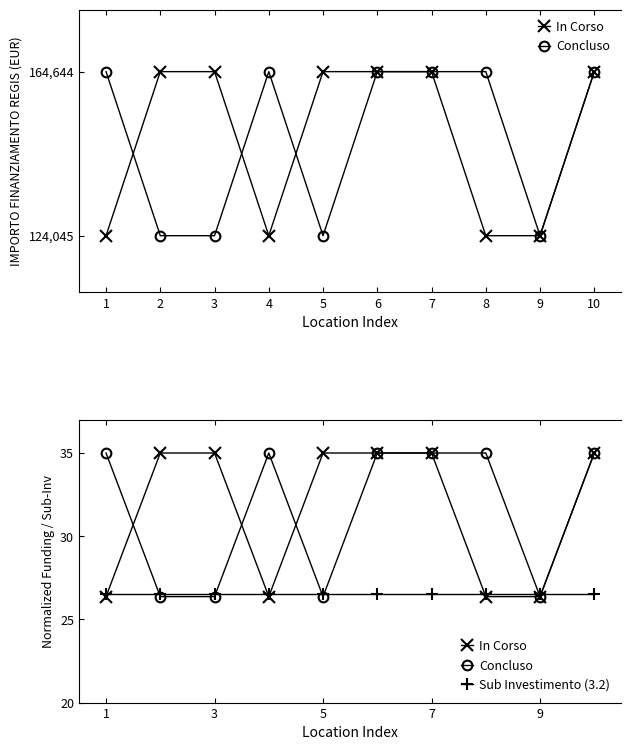

What is the average value of the Concluso series?

31.5